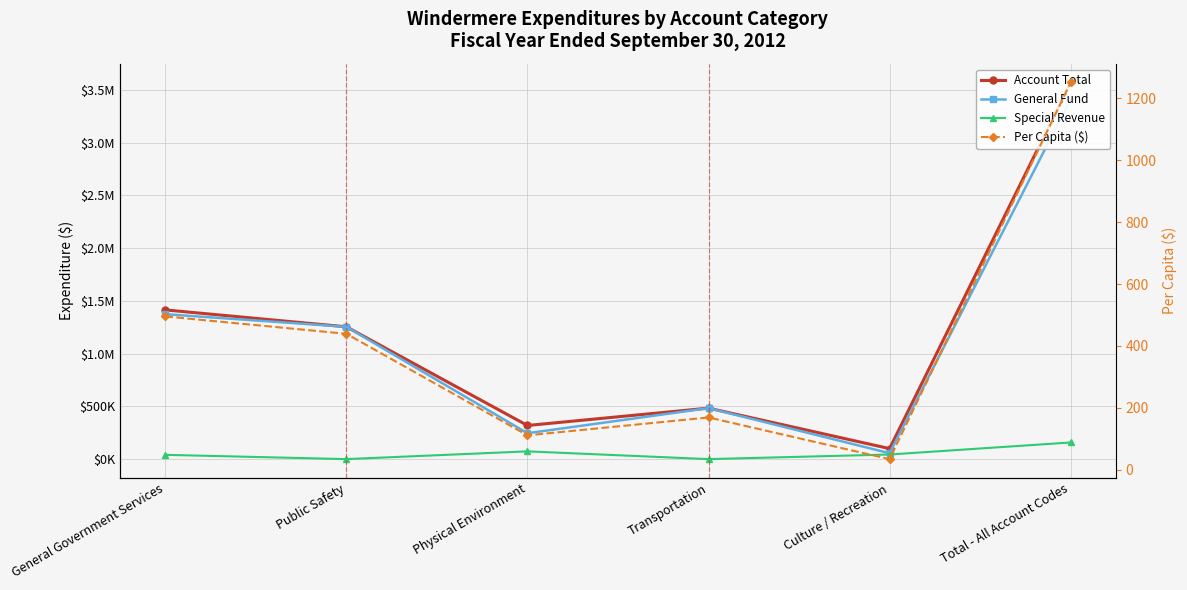

Which category has the highest value in the Per Capita ($) series?

Total - All Account Codes